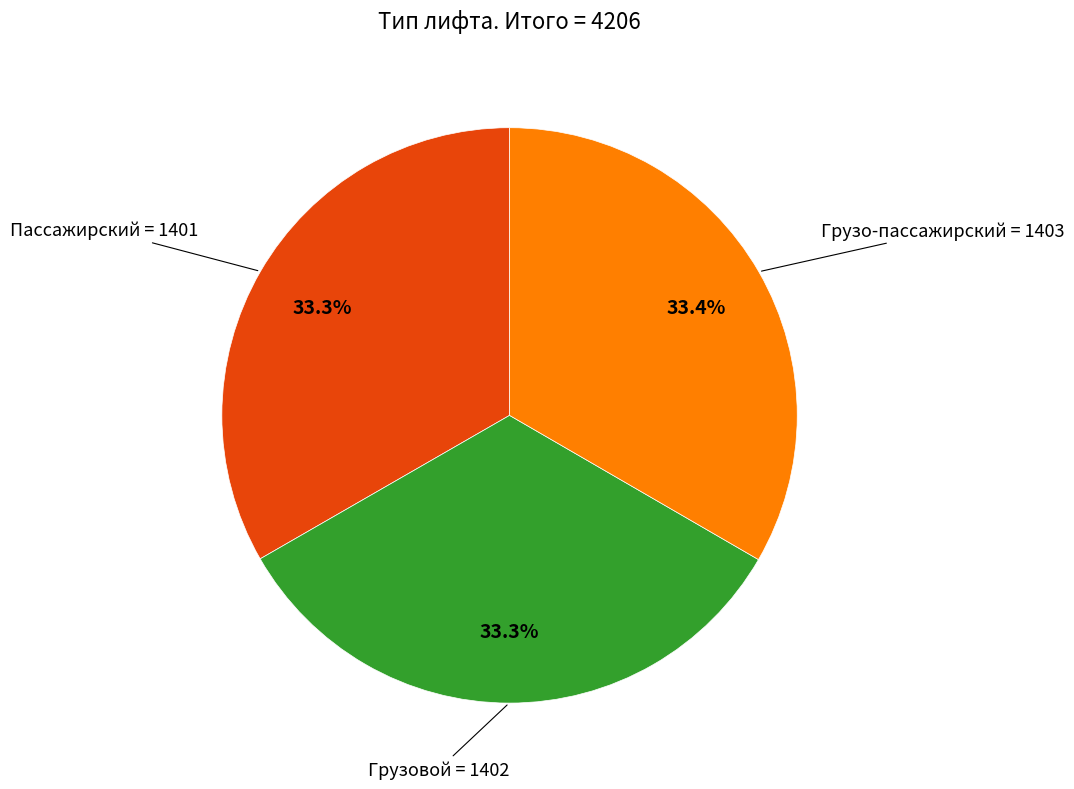

Is there a majority slice in this chart?

No